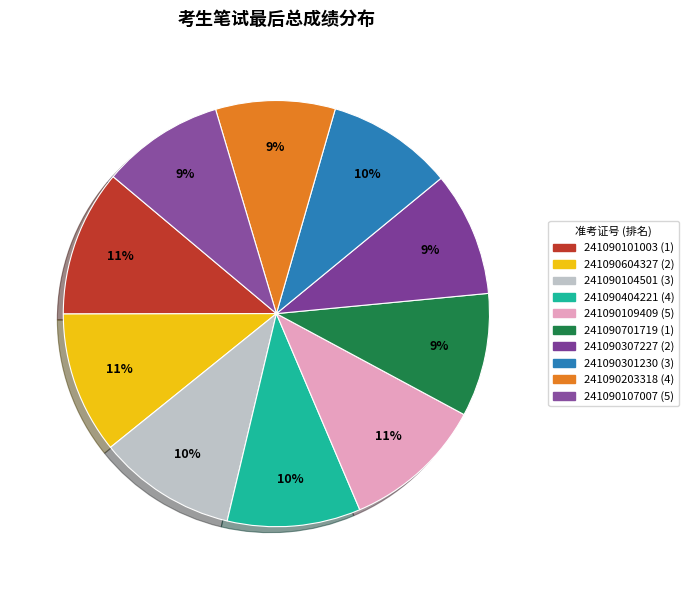

What percentage is the 241090604327 (2) slice, to the nearest percent?

11%